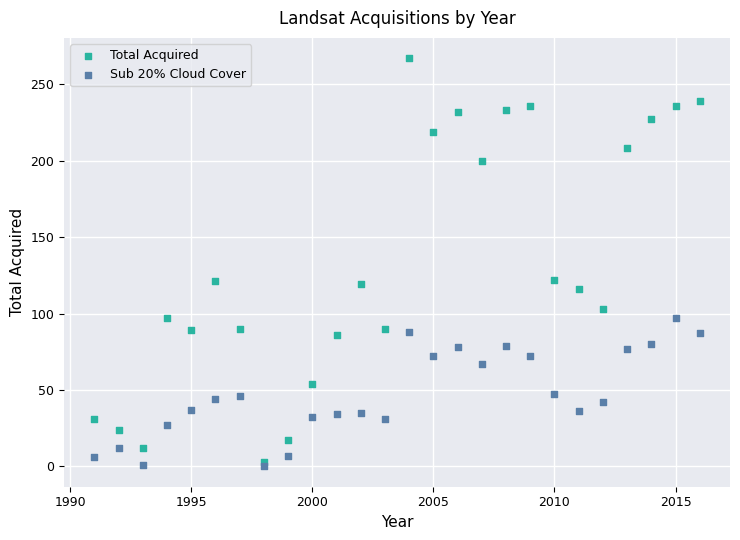

Which series reaches the maximum Y coordinate?

Total Acquired